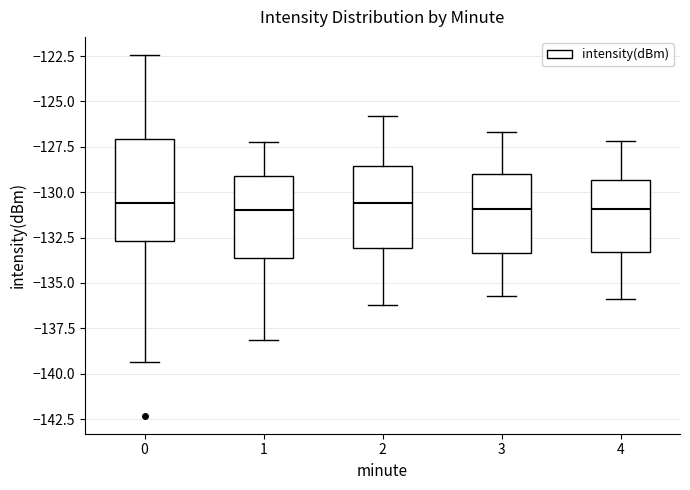

Where does the upper whisker of the box at x = 1 end on the y-axis? The values are not printed on the chart, so give them approximately, as read against the axis.

-127.0